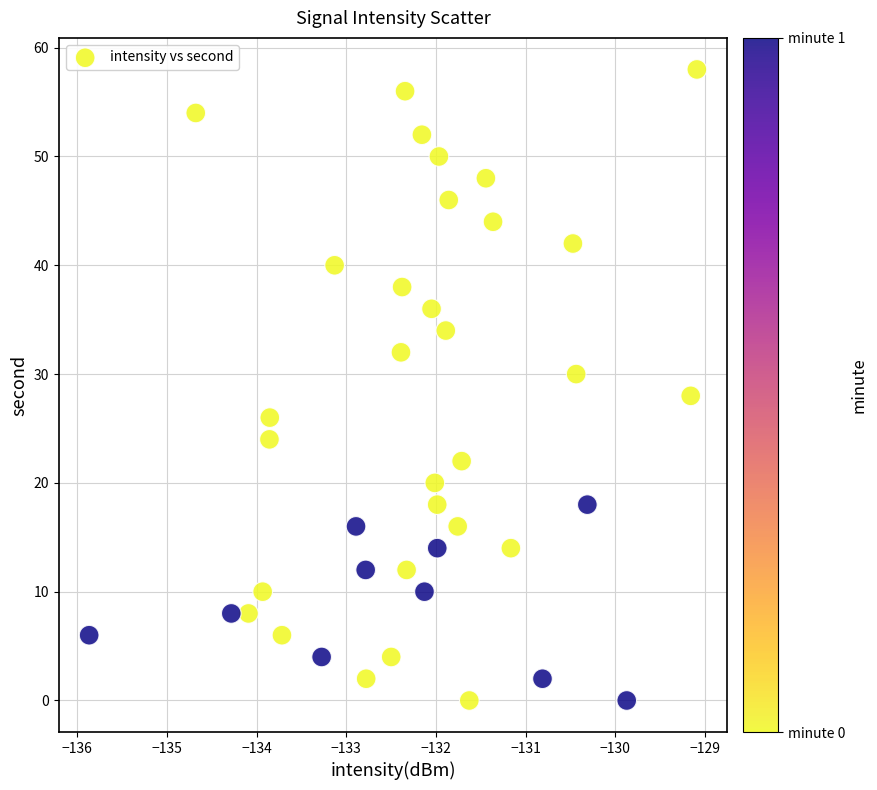

What is the range of Y values (max minus min)?

58